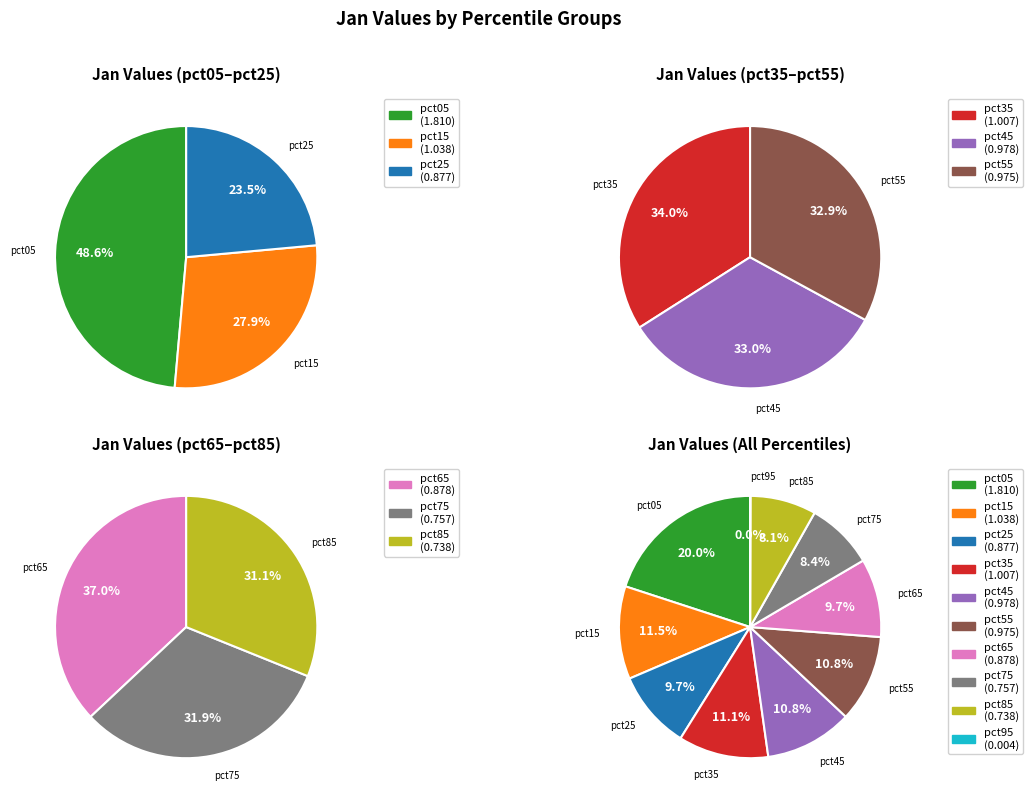

To the nearest percent, what percentage of the pie is pct05?

20%